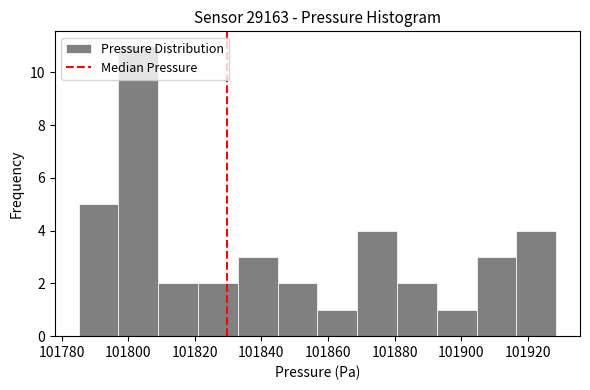

Reading left to right, transcribe this chart: for each bar, give the range it covers on the x-axis and its height. Neither the bar edges nor the heights are printed on the chart, so give them approximately, as read against the axes.

101786 to 101798: 5
101798 to 101810: 11
101810 to 101820: 2
101820 to 101832: 2
101832 to 101844: 3
101844 to 101856: 2
101856 to 101868: 1
101868 to 101880: 4
101880 to 101892: 2
101892 to 101904: 1
101904 to 101916: 3
101916 to 101928: 4